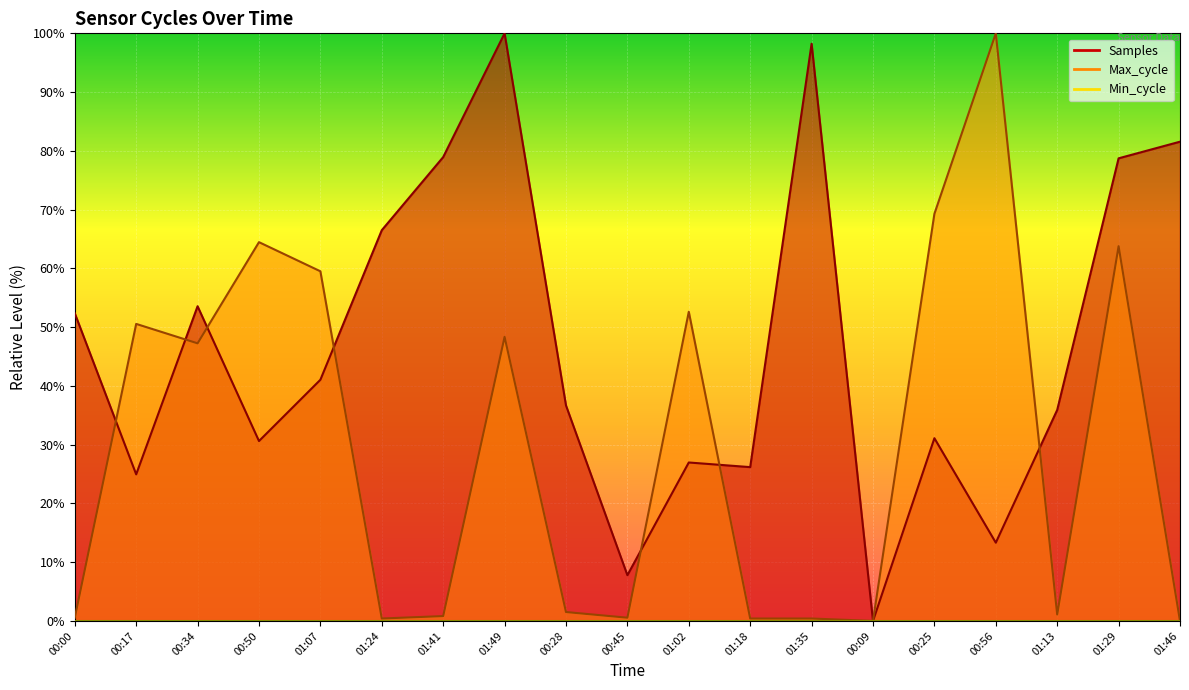

True or false: Max_cycle has a value of 0.8 at 01:41.

True